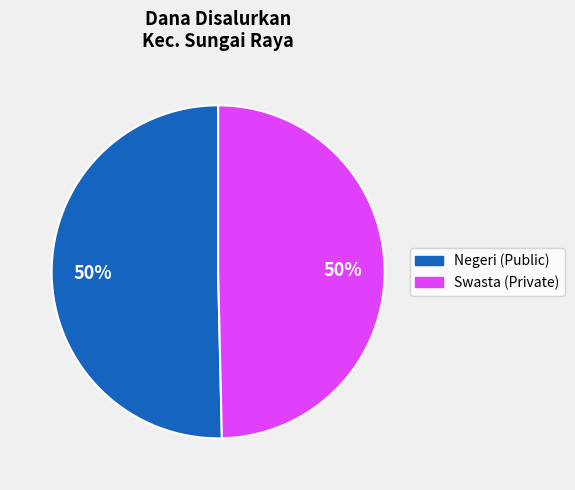

How many segments does this pie chart have?

2